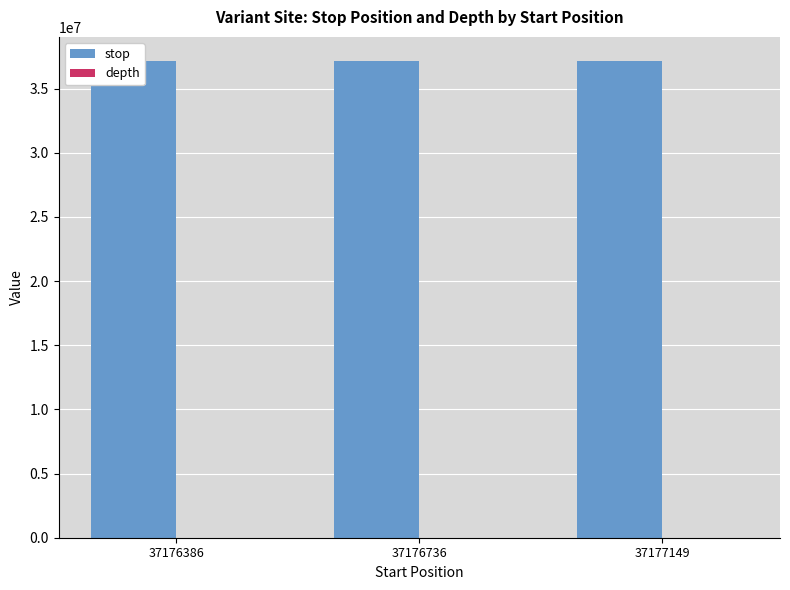

Count the stop values in the range 37176387 to 37177150.

3